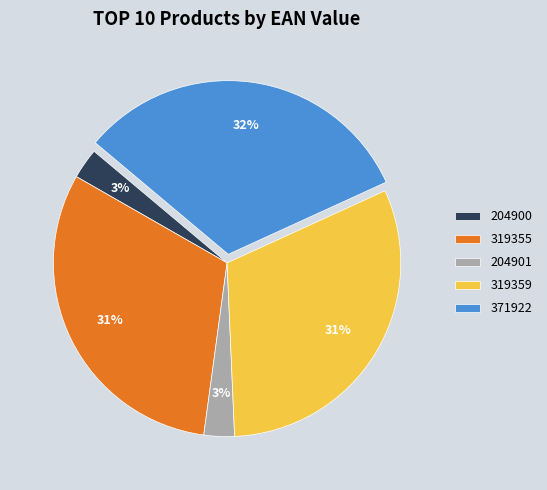

What percentage is the 204900 slice, to the nearest percent?

3%